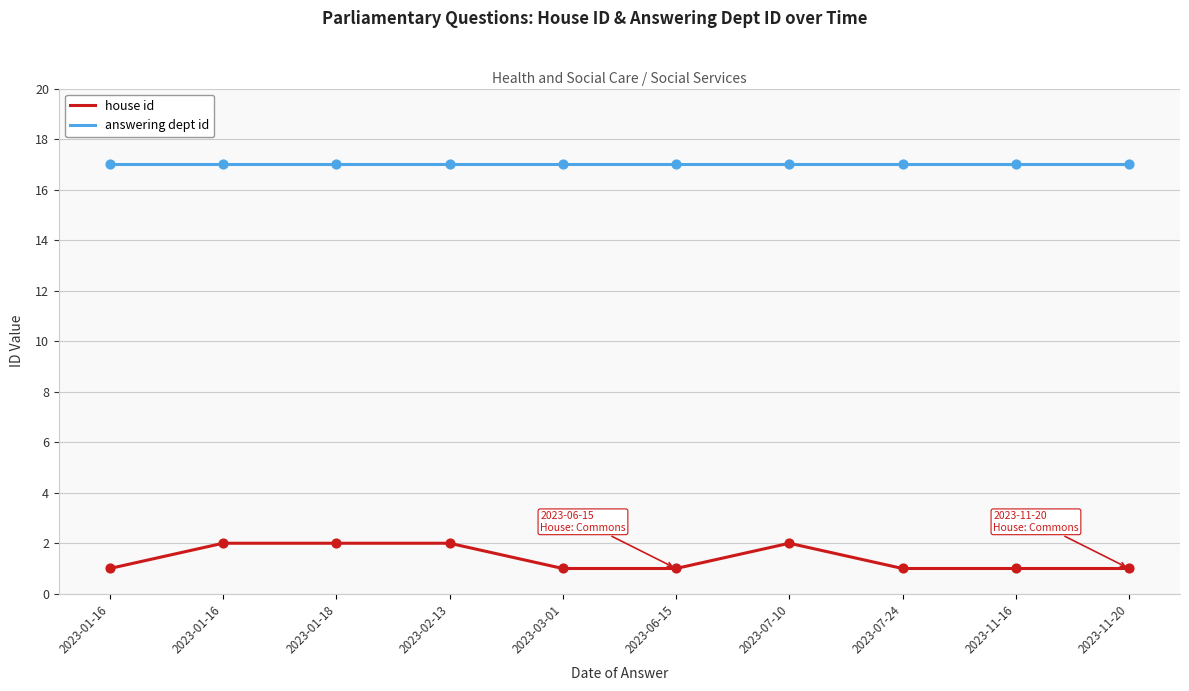

What is the total value across all series at 2023-01-16?

18